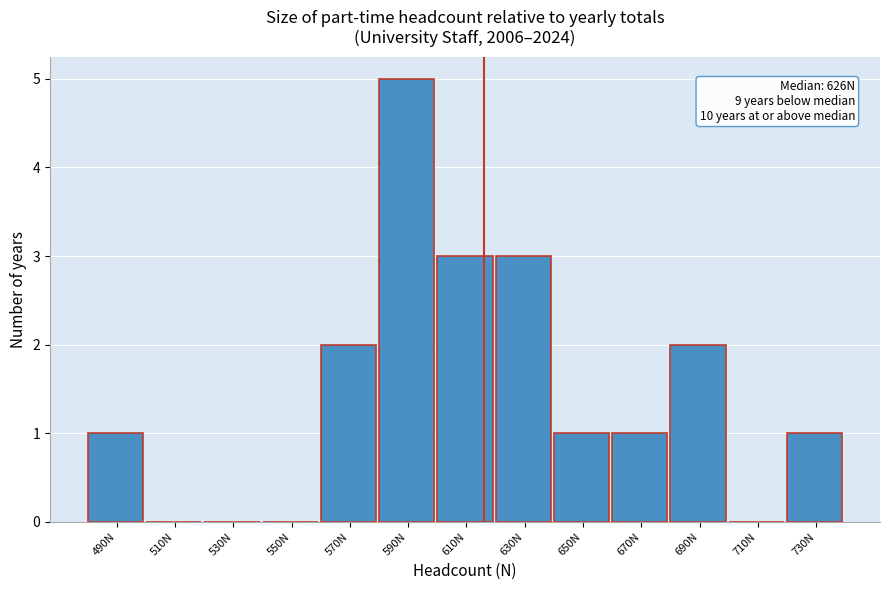

Reading left to right, what are all the values shown in this chart?

490N=1	510N=0	530N=0	550N=0	570N=2	590N=5	610N=3	630N=3	650N=1	670N=1	690N=2	710N=0	730N=1